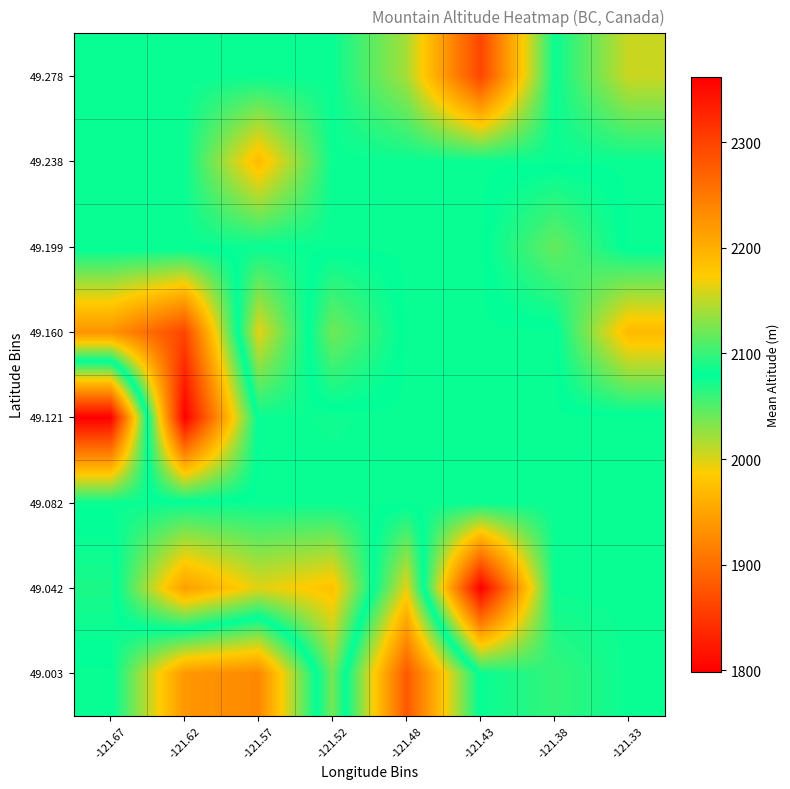

At how many categories does at least one series exceed 2145?

5